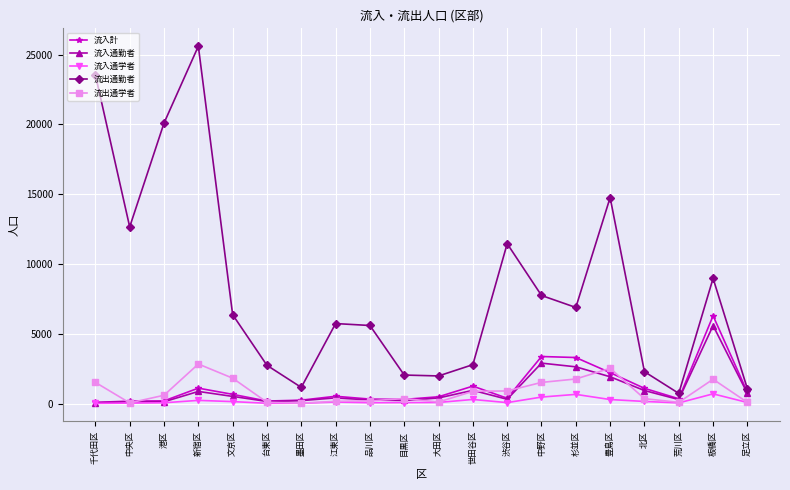

How many series are shown in this chart?

5